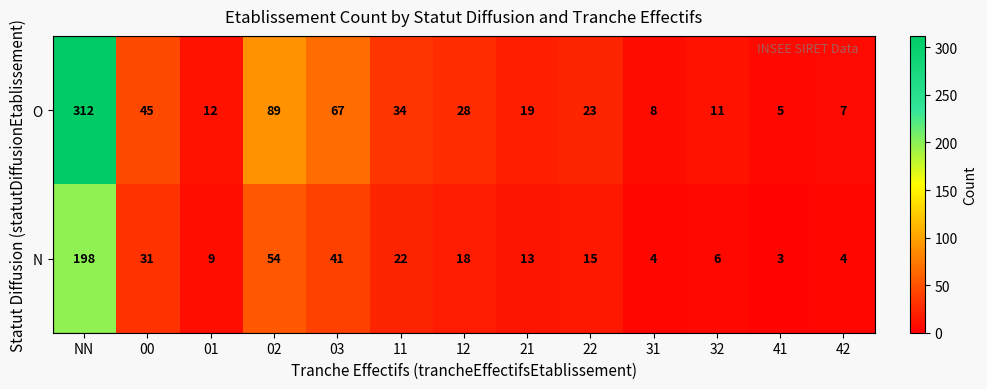

Which label corresponds to the smallest value in the chart?

41